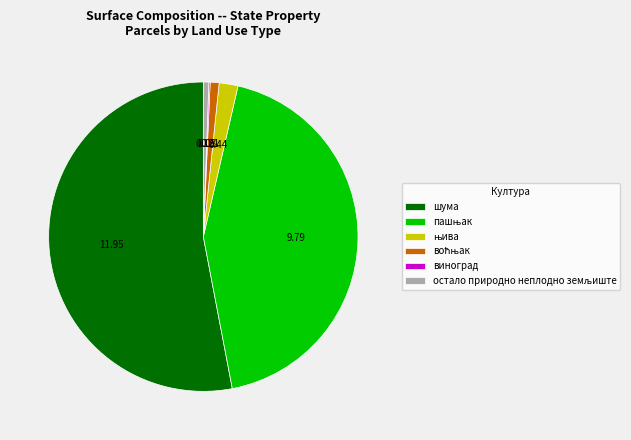

What is the largest slice in the pie chart?

шума